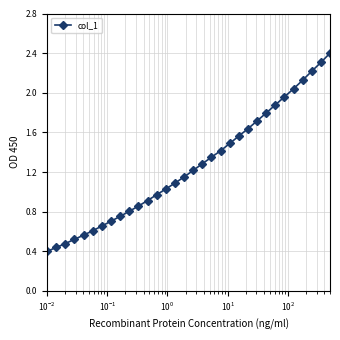

What is the sum of all values?

40.3